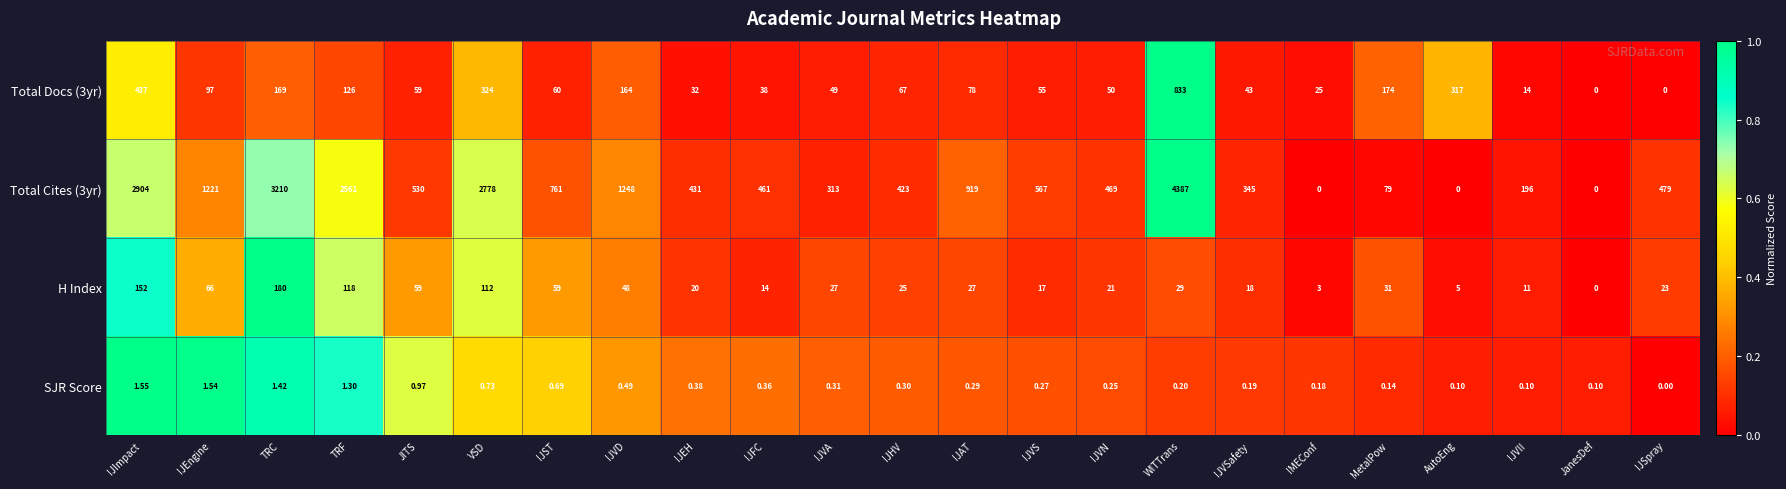

What is the total value across all series at TRC?

3560.4